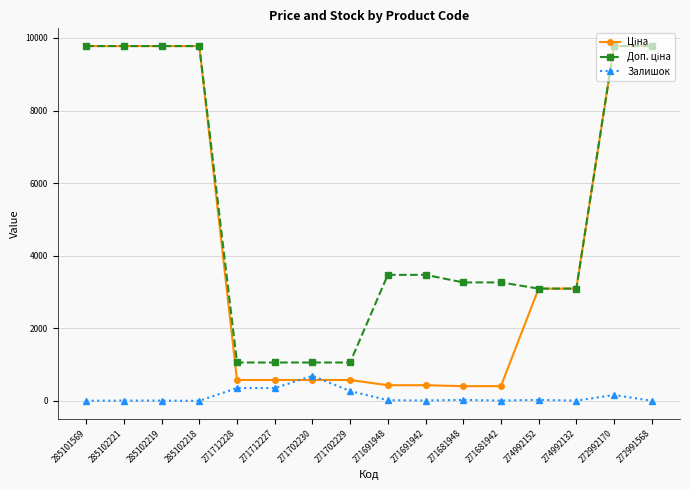

True or false: Залишок has a value of 1158.2 at 271702230.

False